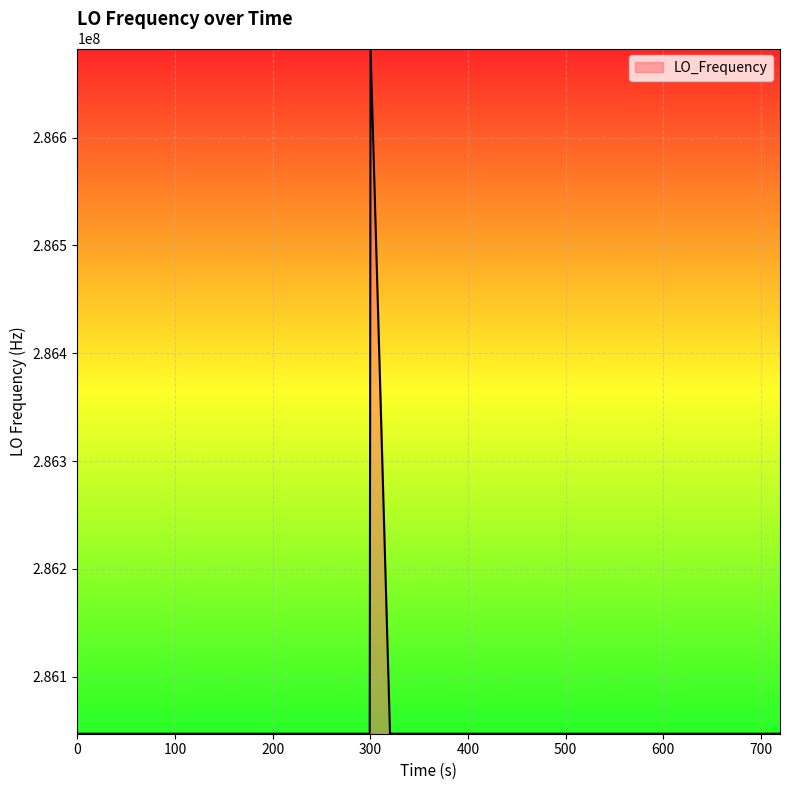

What is the smallest value displayed?

286046995.3